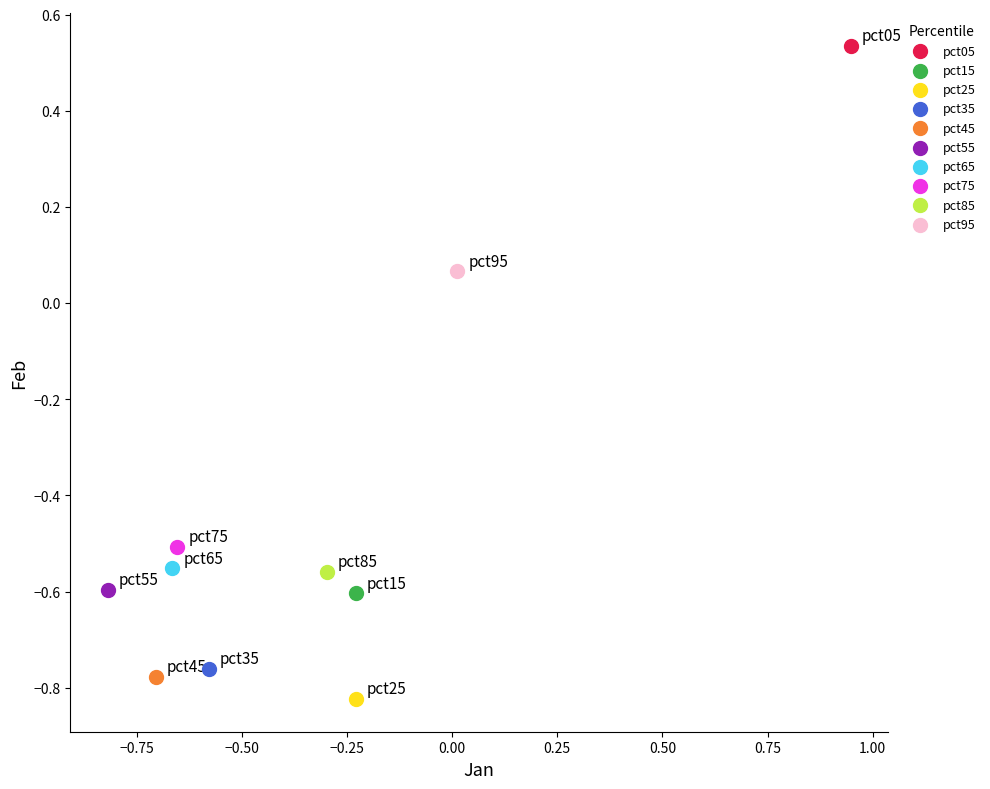

What are all the series names shown in the legend?

pct05, pct15, pct25, pct35, pct45, pct55, pct65, pct75, pct85, pct95